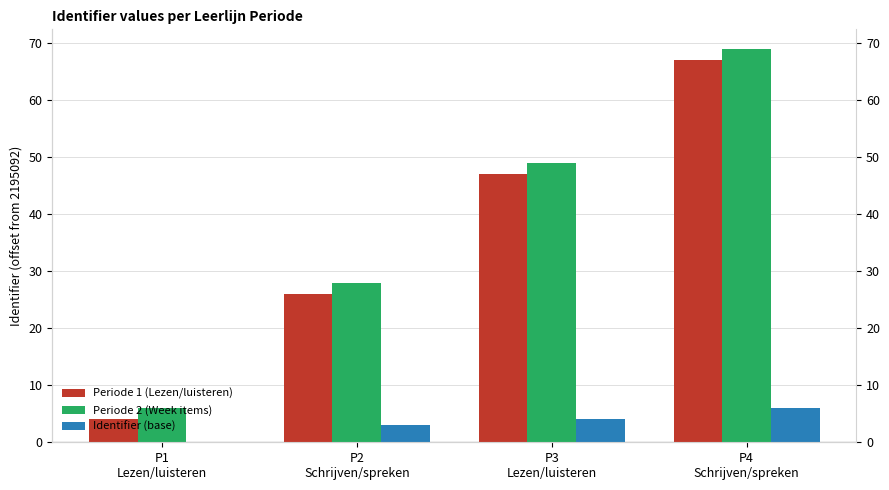

At which label is Periode 1 (Lezen/luisteren) closest to 35?

P2
Schrijven/spreken